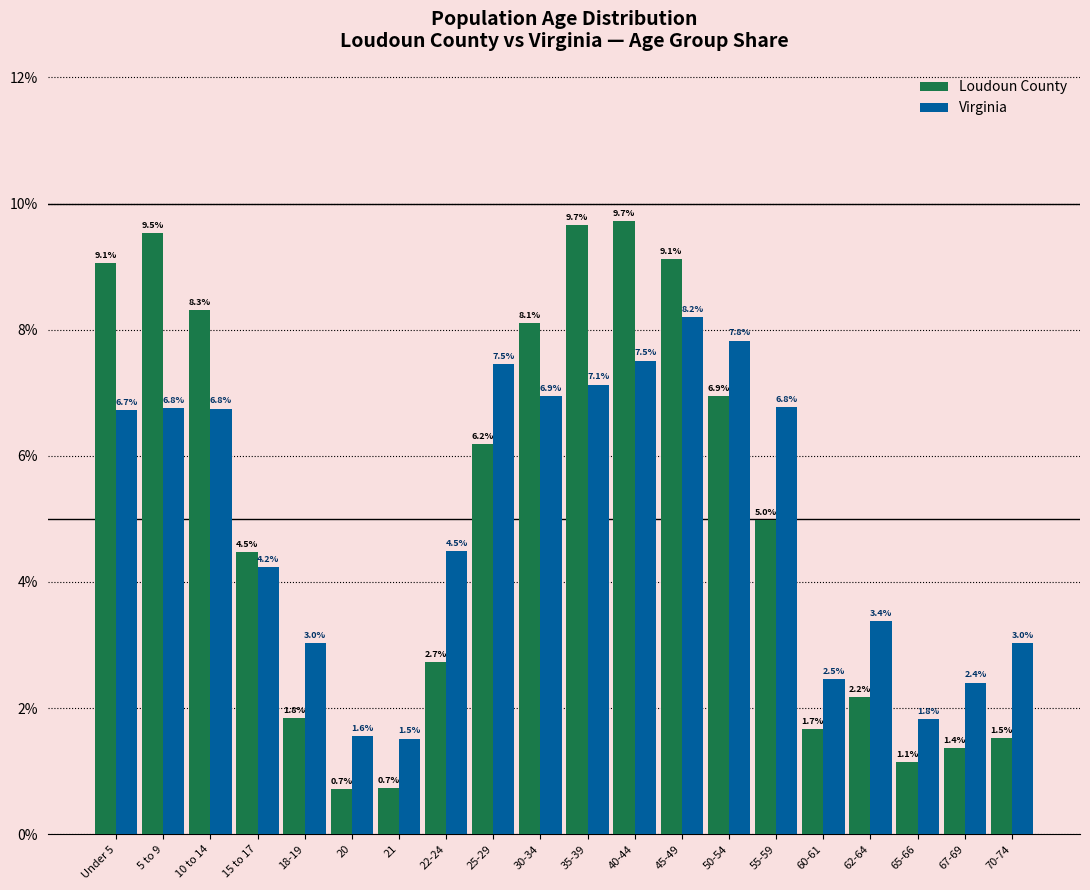

Reading left to right, what are all the values shown in this chart?

Loudoun County: Under 5=9.1	5 to 9=9.5	10 to 14=8.3	15 to 17=4.5	18-19=1.8	20=0.7	21=0.7	22-24=2.7	25-29=6.2	30-34=8.1	35-39=9.7	40-44=9.7	45-49=9.1	50-54=6.9	55-59=5.0	60-61=1.7	62-64=2.2	65-66=1.1	67-69=1.4	70-74=1.5
Virginia: Under 5=6.7	5 to 9=6.8	10 to 14=6.8	15 to 17=4.2	18-19=3.0	20=1.6	21=1.5	22-24=4.5	25-29=7.5	30-34=6.9	35-39=7.1	40-44=7.5	45-49=8.2	50-54=7.8	55-59=6.8	60-61=2.5	62-64=3.4	65-66=1.8	67-69=2.4	70-74=3.0